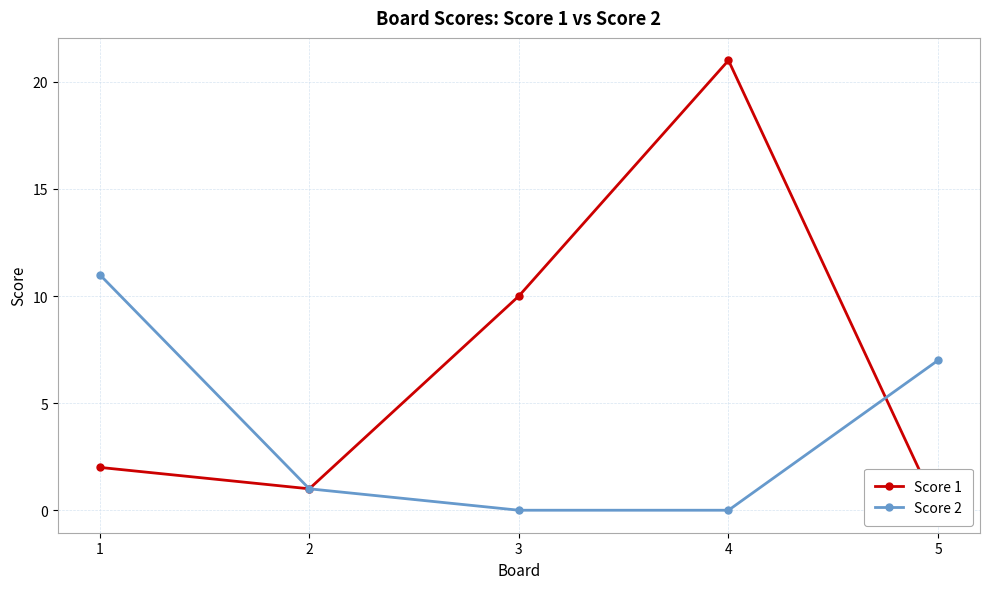

Where is the first local maximum for Score 1?

4